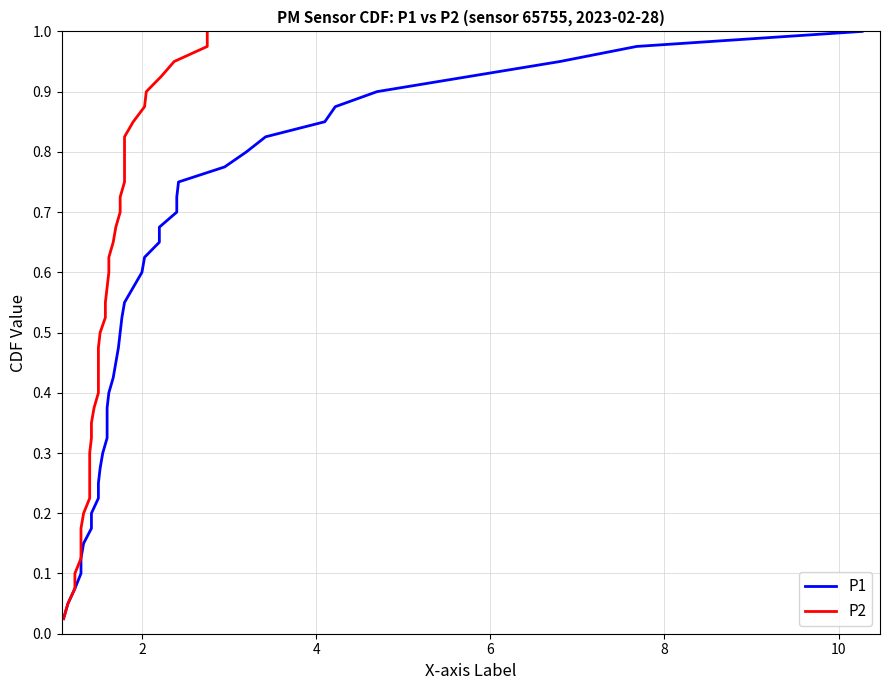

What is the sum of all P1 values?

20.5